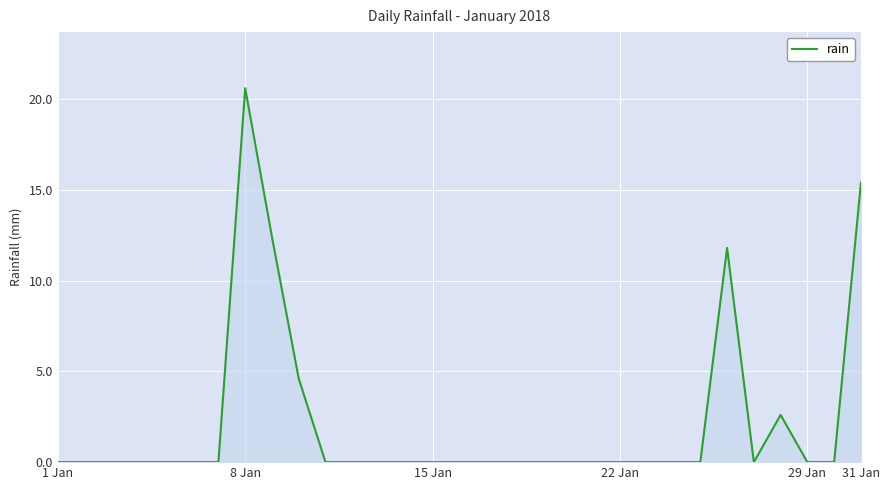

What is the difference between the maximum and minimum values?

20.6